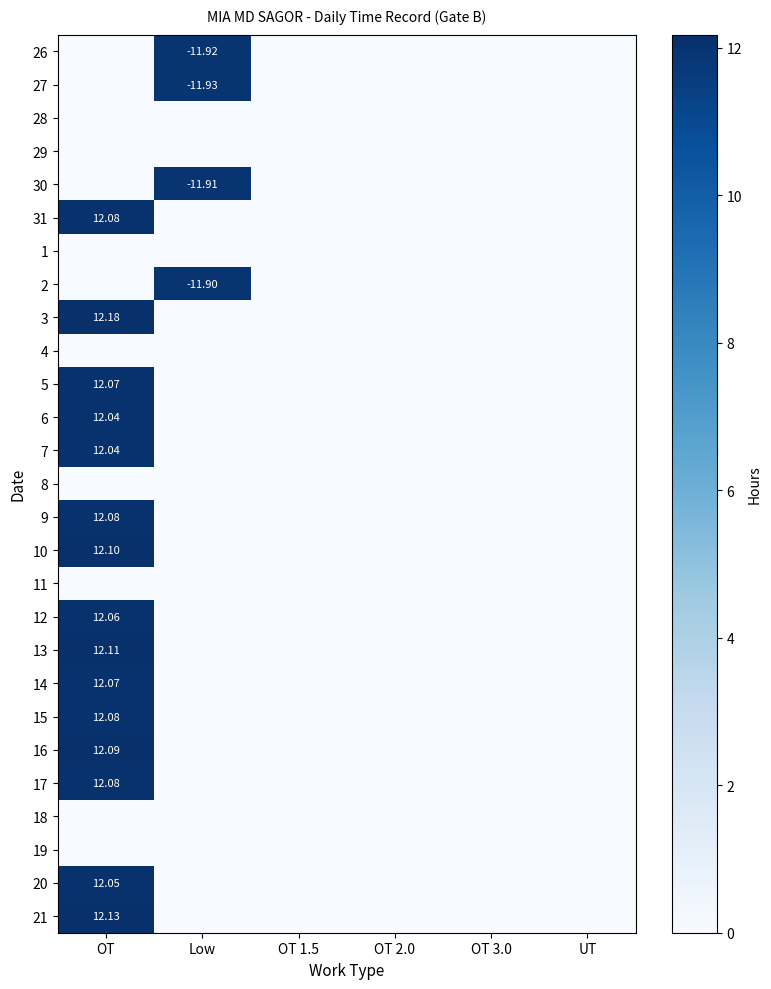

At which category is the sum across all series the highest?

OT